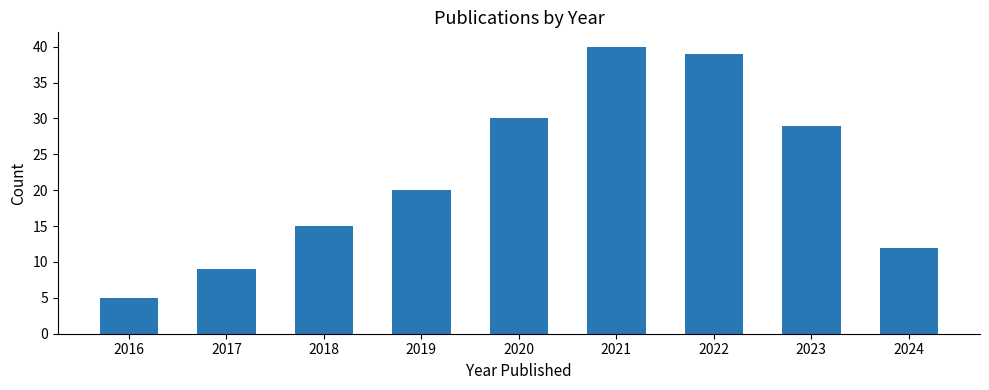

Reading right to left, extract all data points from this chart.

12	29	39	40	30	20	15	9	5